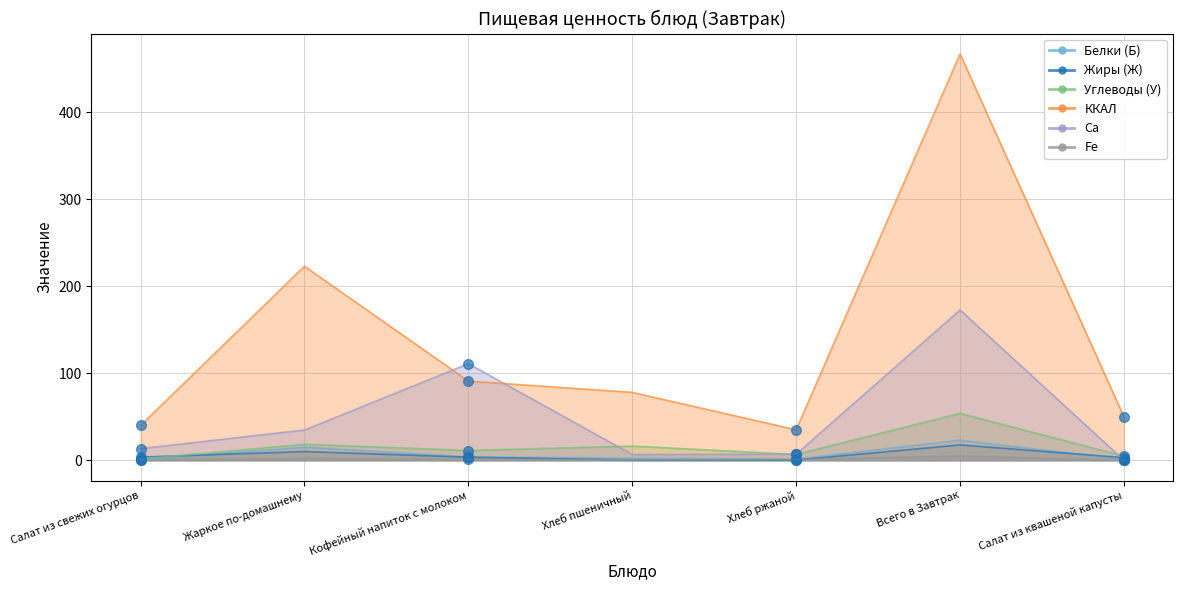

What is the sum of all Белки (Б) values?

46.9